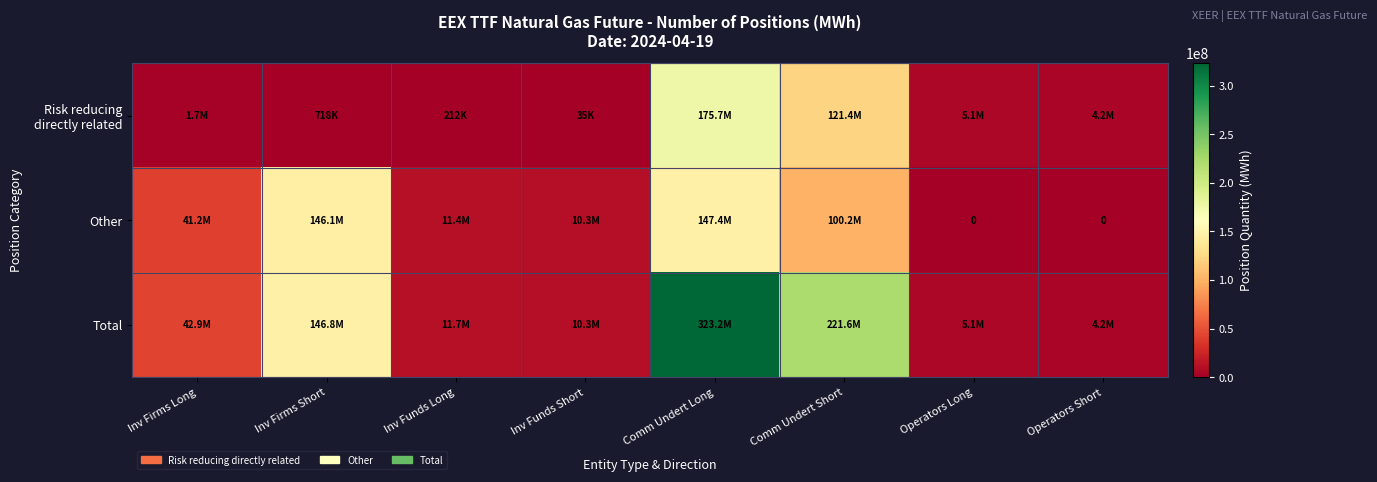

The value of Total at Inv Funds Short is 10294047. True or false?

True